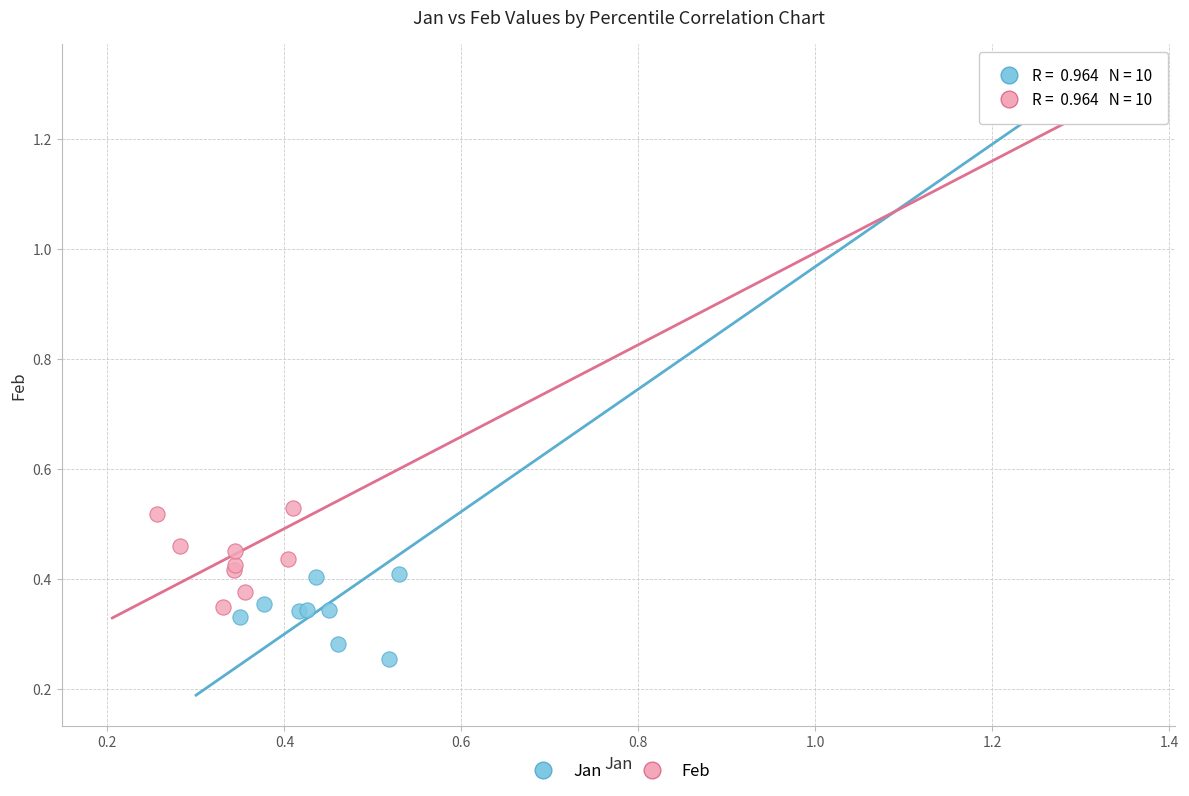

Which series contains the highest Y value?

Jan